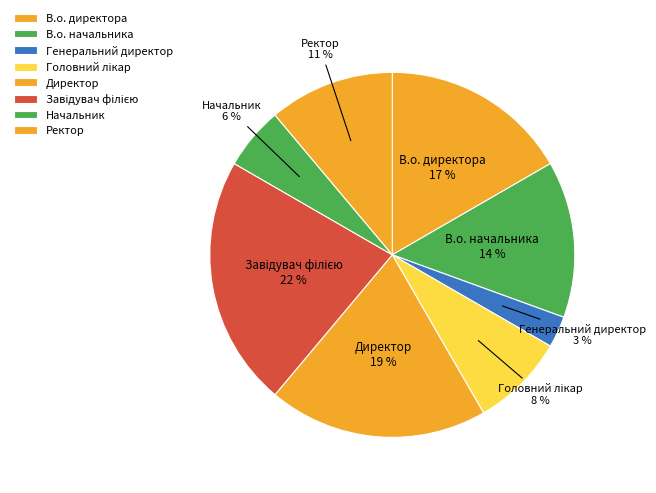

What is the ratio of the value at Завідувач філією to the value at Ректор?

2.0